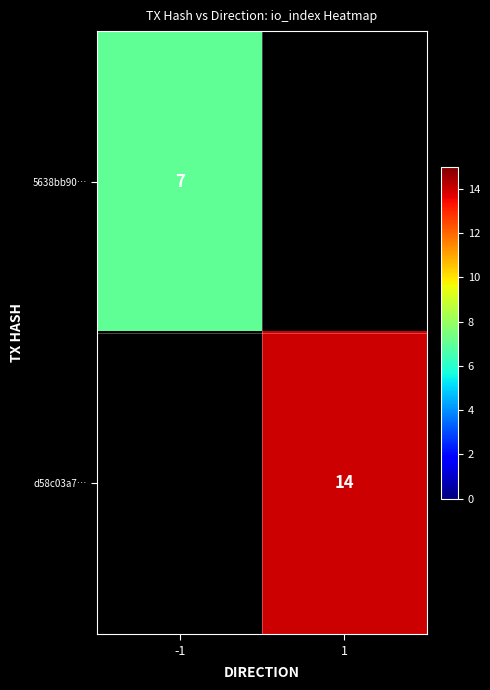

Is the value of d58c03a7… at 1 greater than the value of 5638bb90… at -1?

Yes